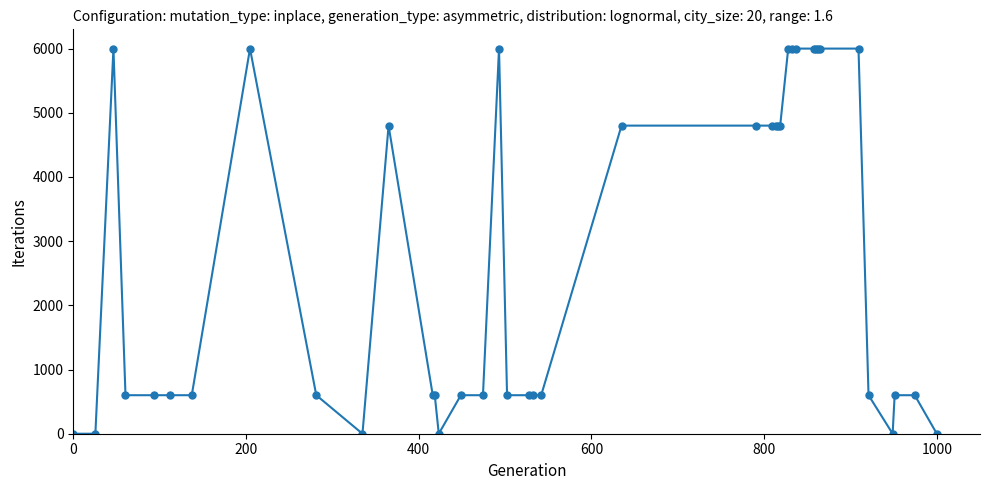

What is the difference between the second highest and second lowest values?

6000